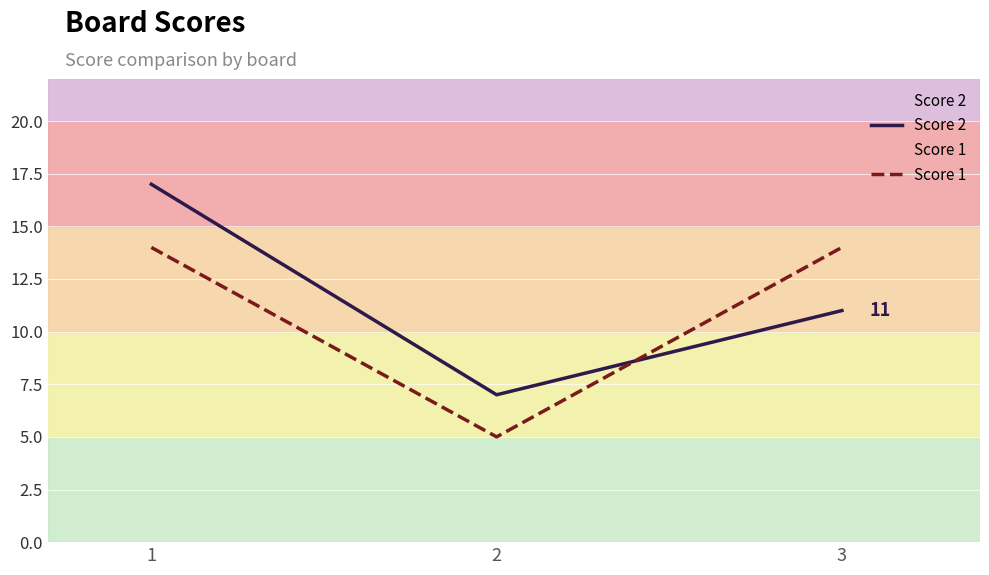

Which series has the largest range (max minus min)?

Score 2